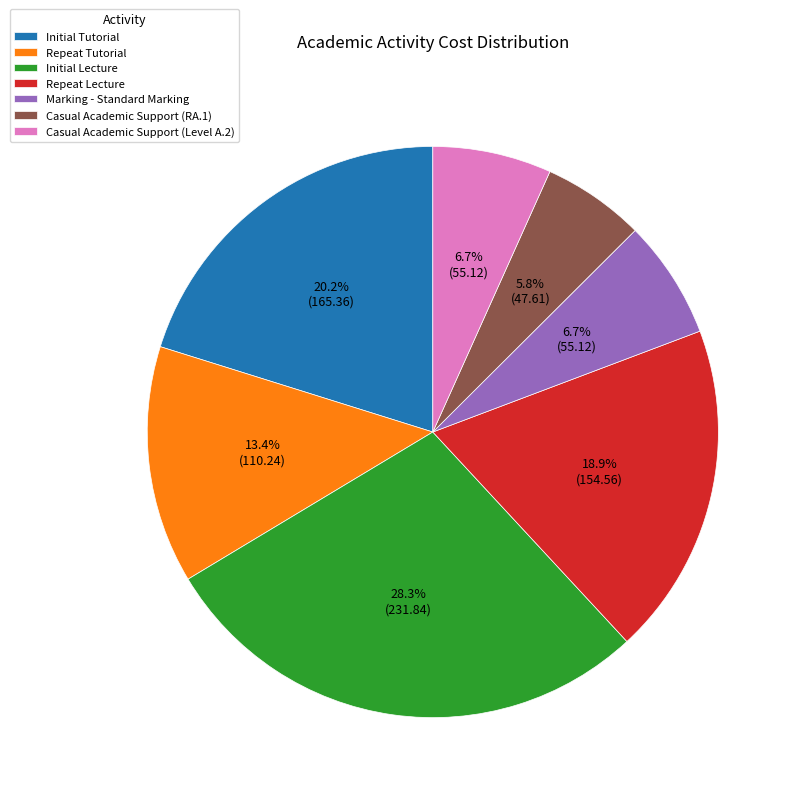

Do Initial Tutorial and Casual Academic Support (Level A.2) together represent more than half of the pie?

No